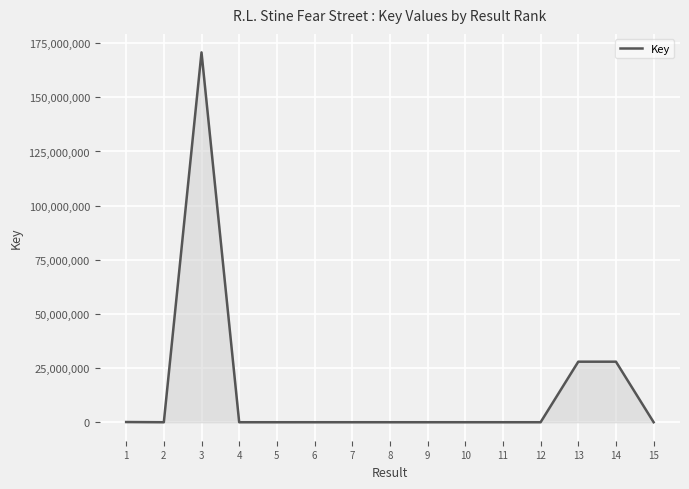

What is the change in value from 3 to 14?

-142802001